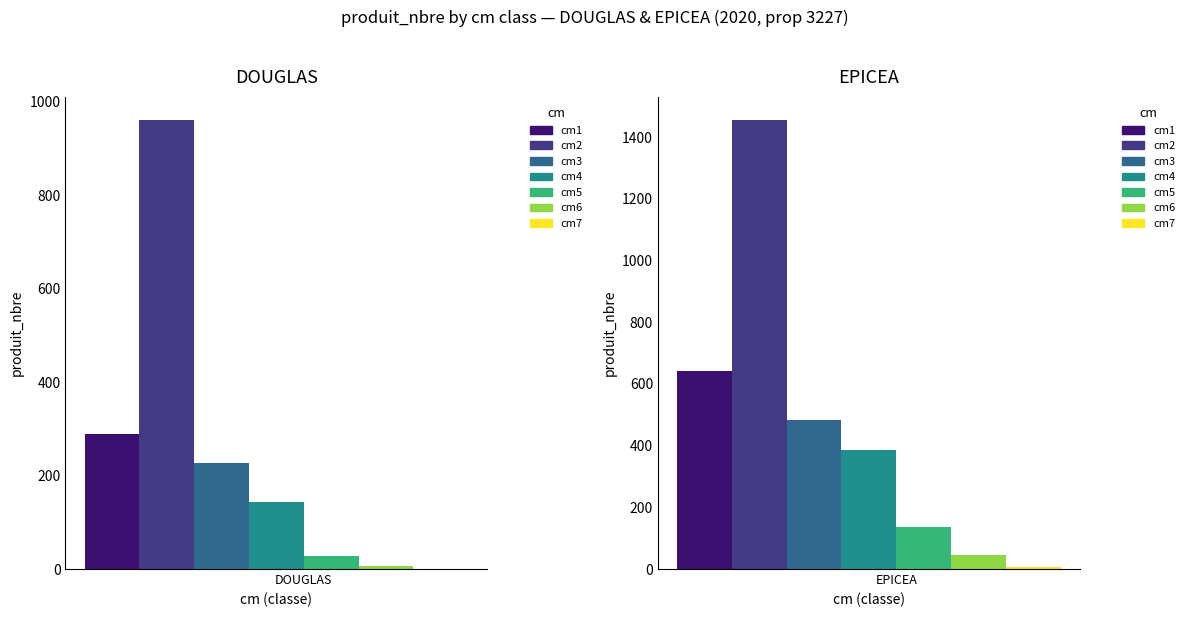

Rank the series at 7 from highest to lowest value.

EPICEA, DOUGLAS